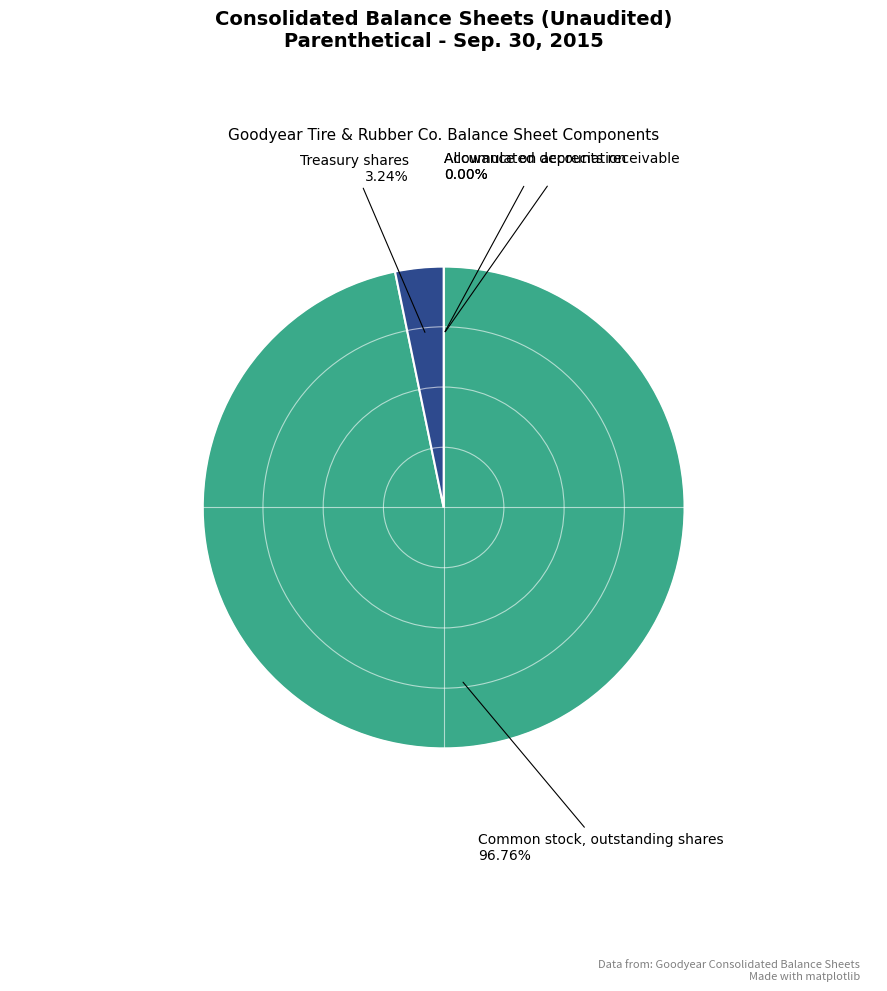

Which slice represents more than half of the pie?

Common stock, outstanding shares